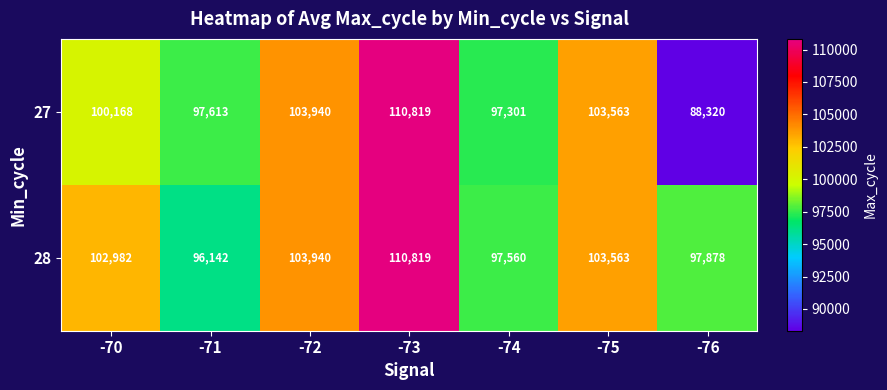

Count the number of data series in this chart.

2